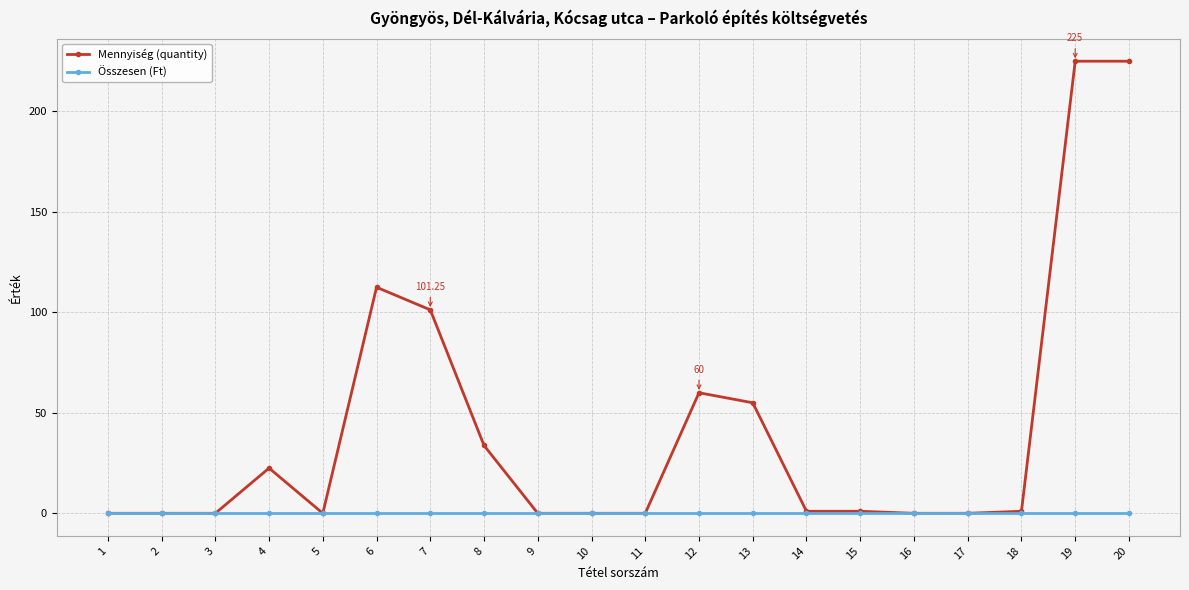

Rank the series by their maximum value, from highest to lowest.

Mennyiség (quantity), Összesen (Ft)